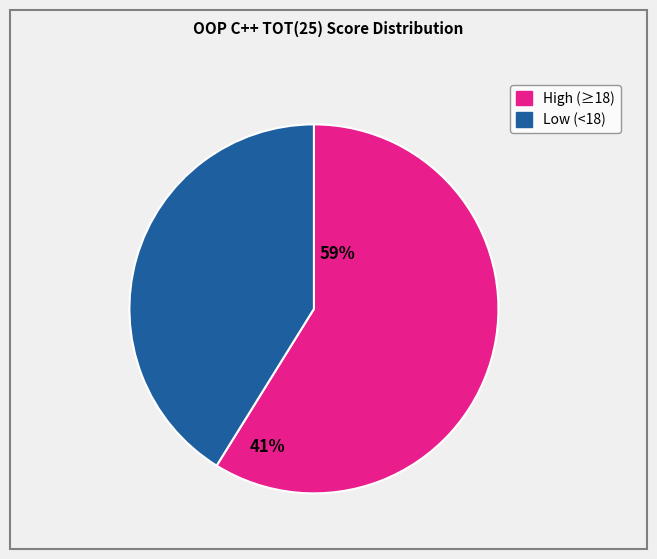

How many segments does this pie chart have?

2